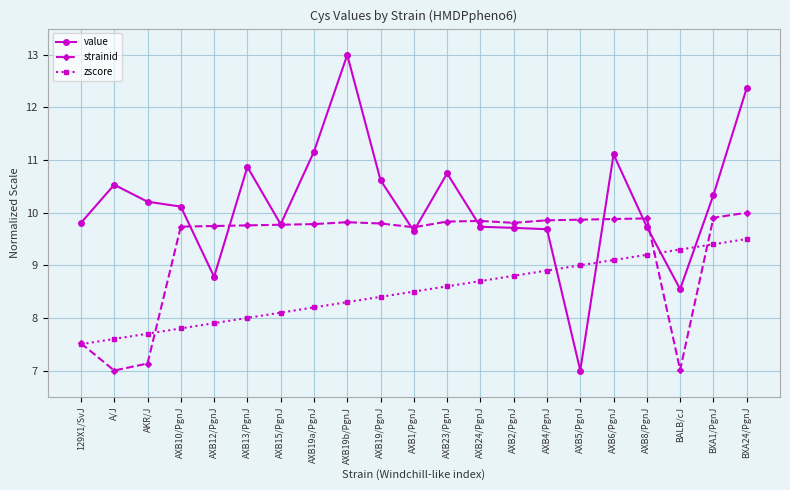

Which category has the highest value across all series?

AXB19b/PgnJ